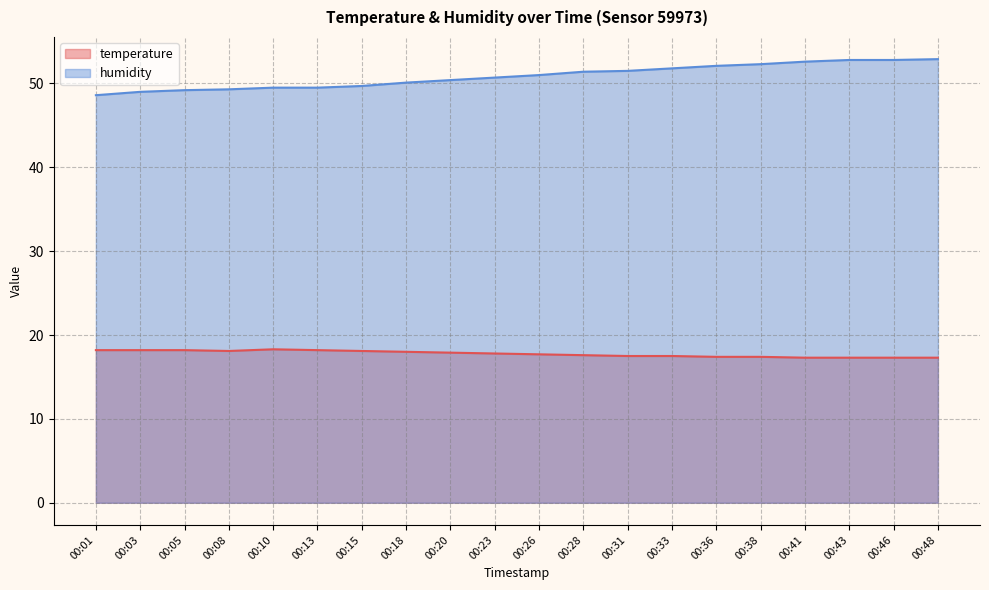

Which series has the largest total across all categories?

humidity